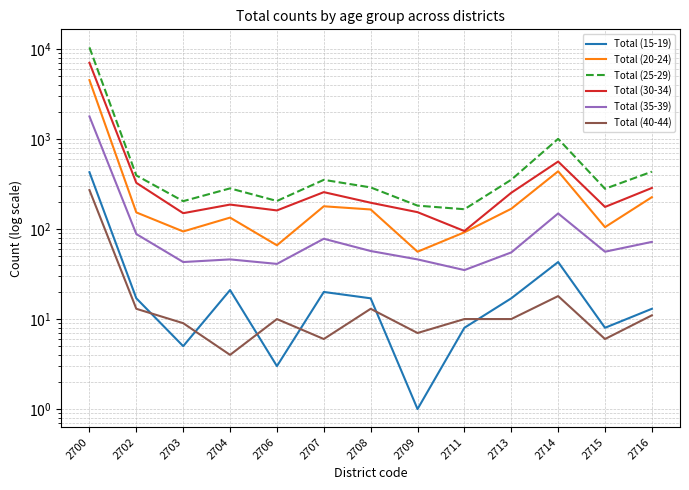

After their last crossing, which series has the higher values: Total (40-44) or Total (15-19)?

Total (15-19)